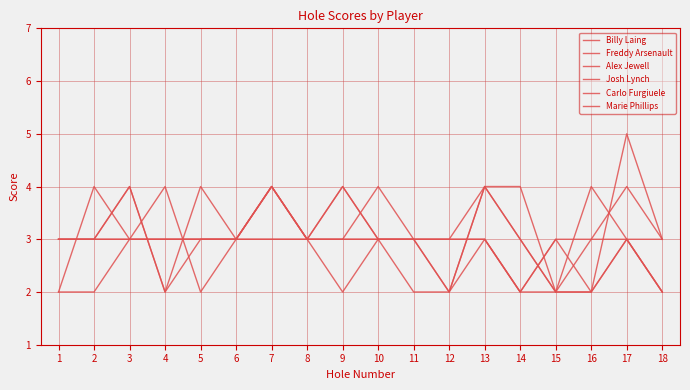

Which category has the lowest value in the Carlo Furgiuele series?

1